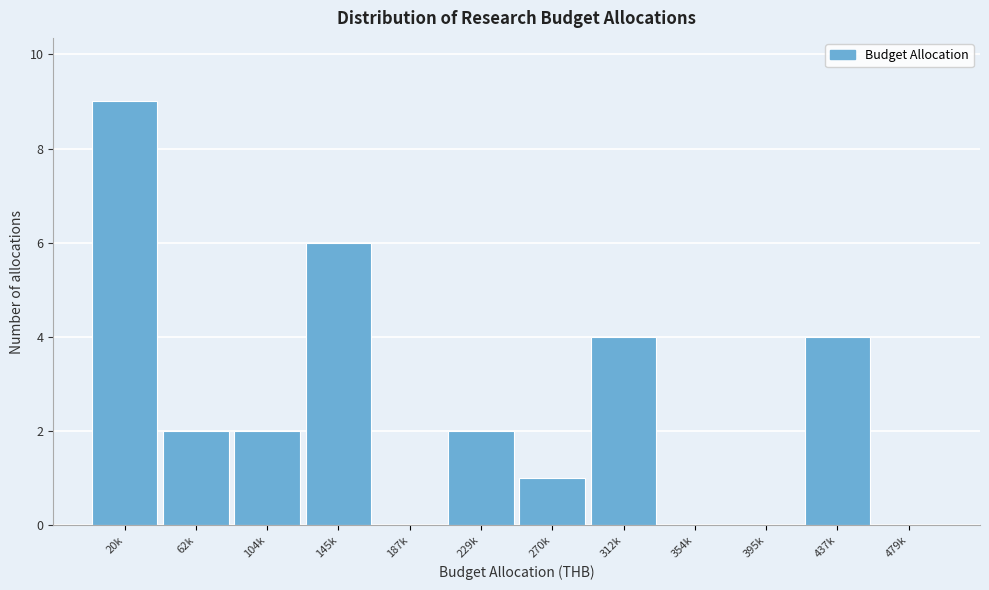

Reading left to right, extract all data points from this chart.

20k=9	62k=2	104k=2	145k=6	187k=0	229k=2	270k=1	312k=4	354k=0	395k=0	437k=4	479k=0